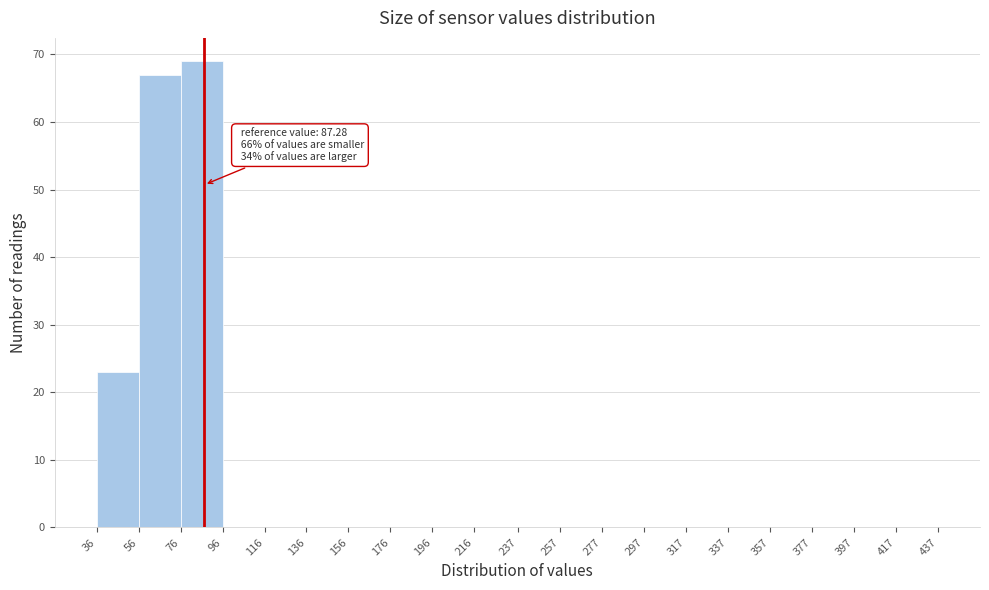

Which range on the x-axis has the tallest bar?

76 to 96